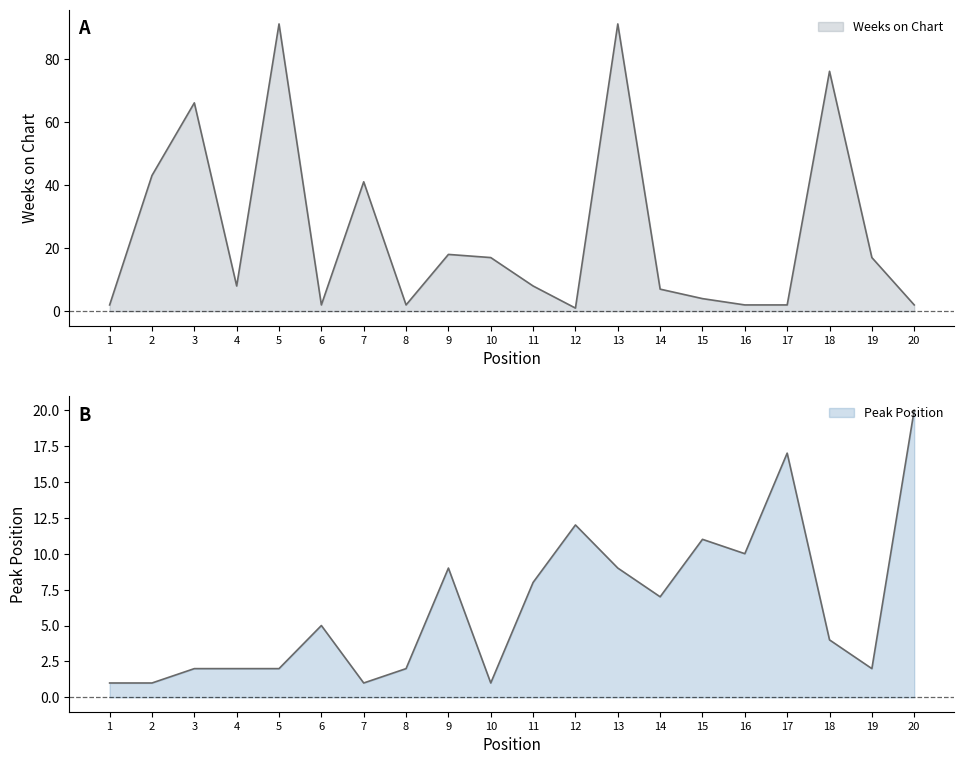

What are all the series names shown in the legend?

Weeks on Chart, Peak Position